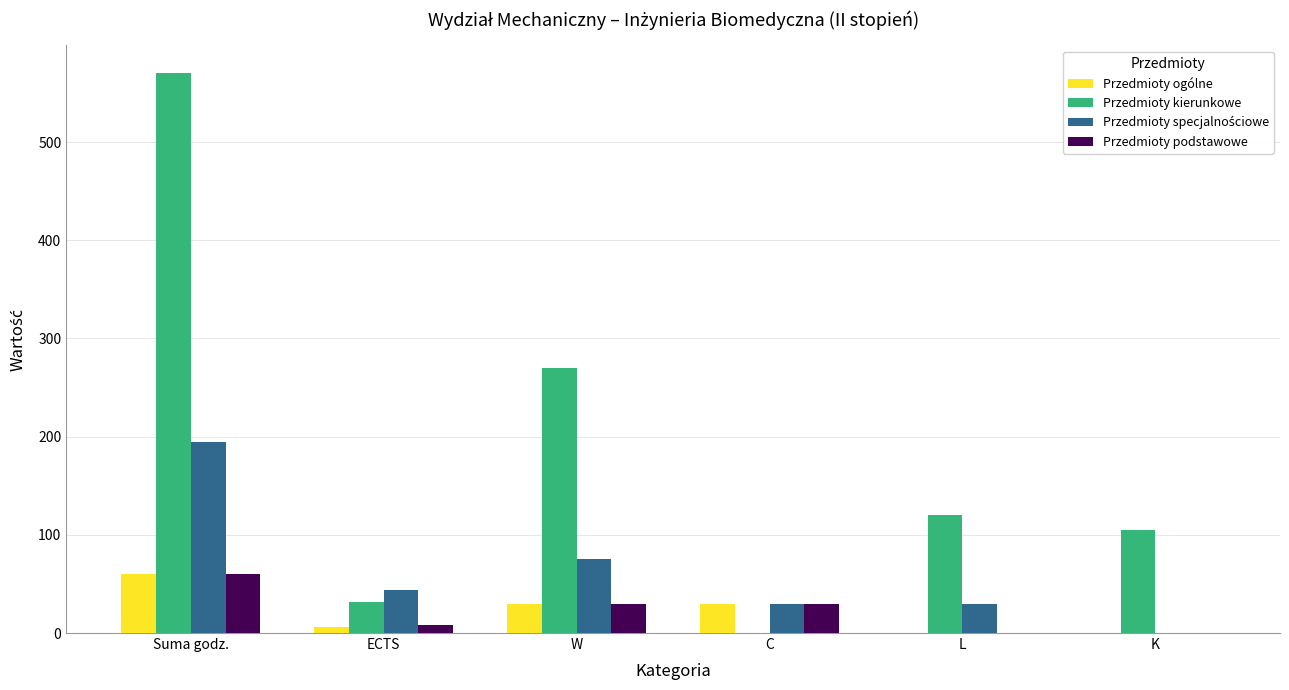

True or false: Przedmioty podstawowe has a value of 0 at L.

True